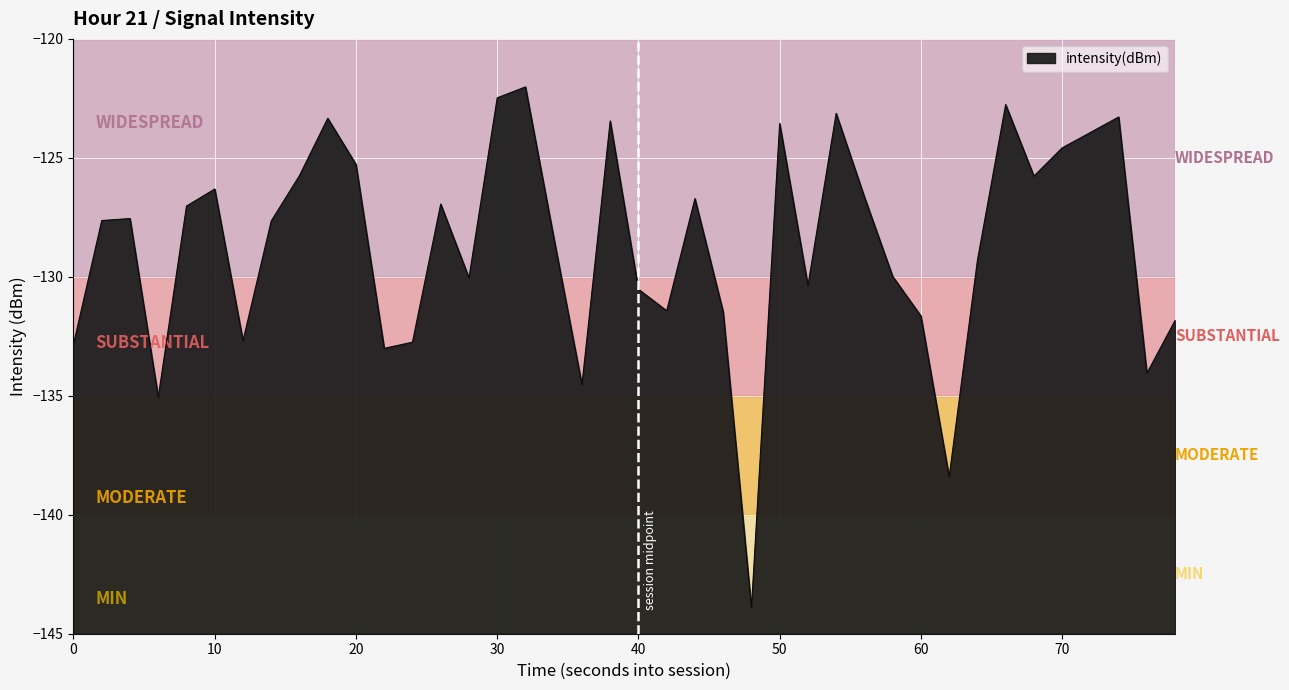

What is the smallest value displayed?

-143.9